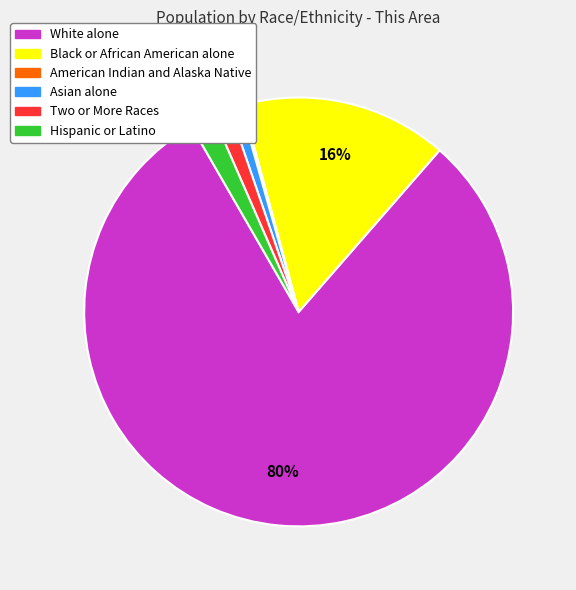

Is it true that White alone is 69% of the pie?

False